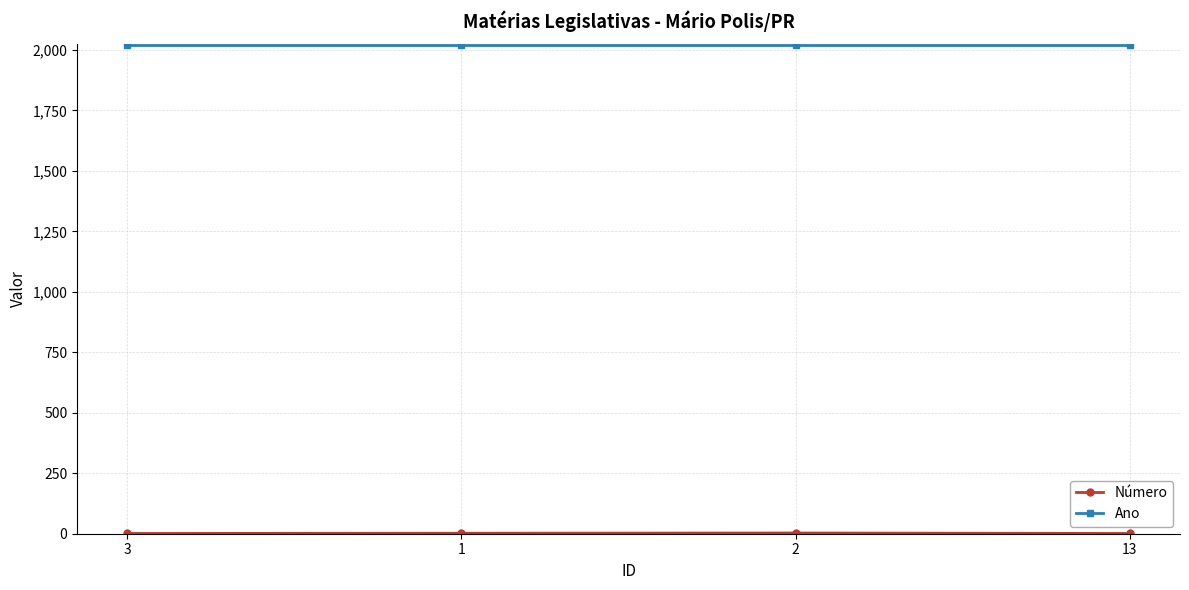

What is the average value of the Ano series?

2021